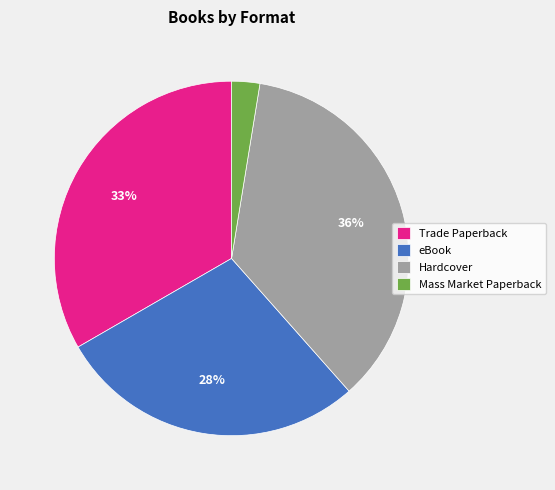

Which slice is the largest?

Hardcover